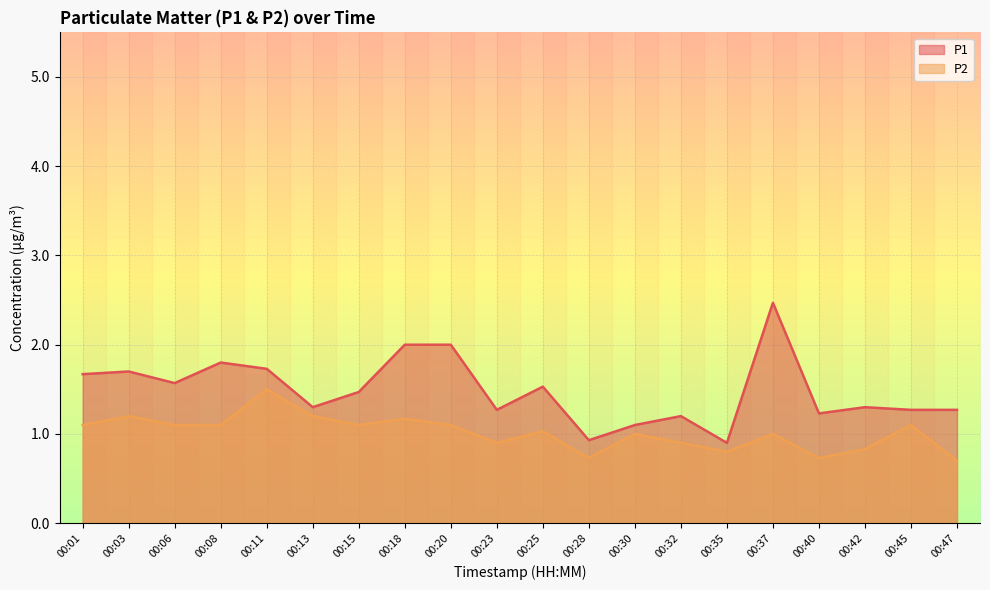

In P1, how many points are higher than both neighbors (excluding endpoints)?

6